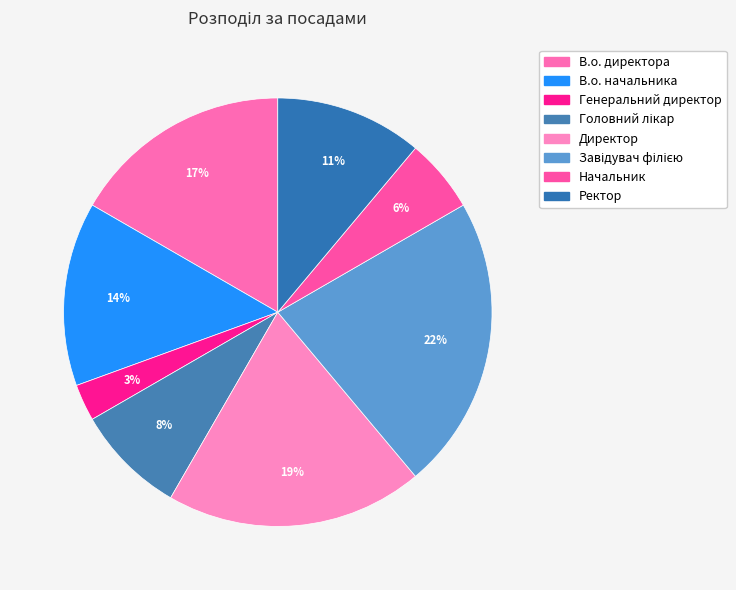

Count the number of slices in the pie.

8